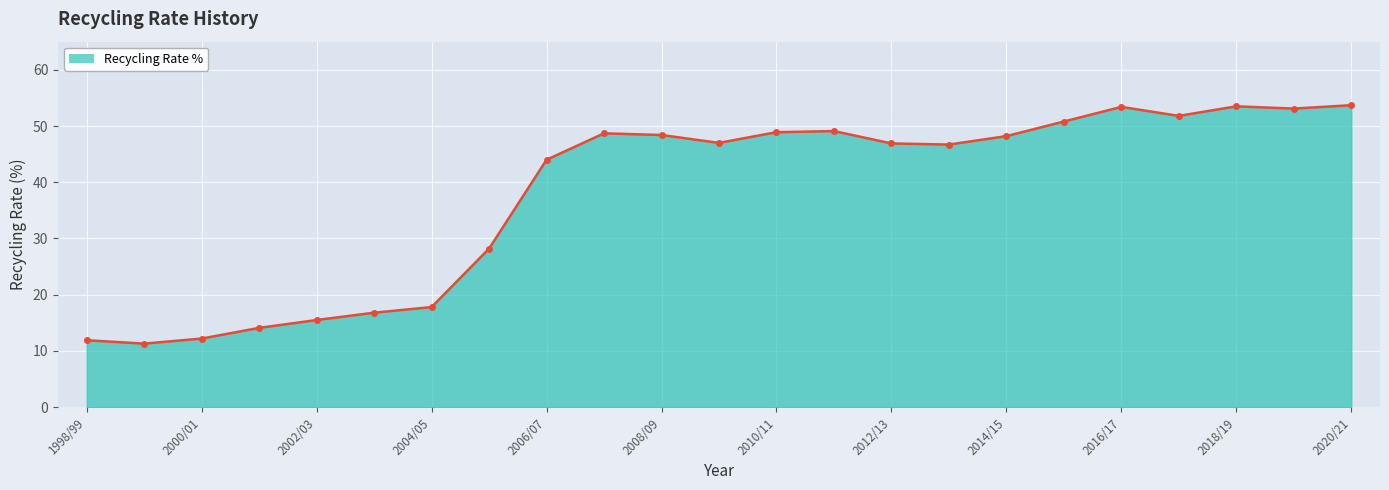

True or false: there are more than 2 points higher than both neighbors.

True